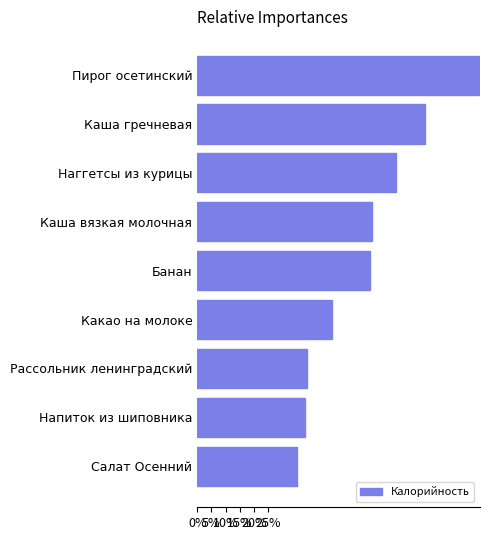

How many series are shown in this chart?

1